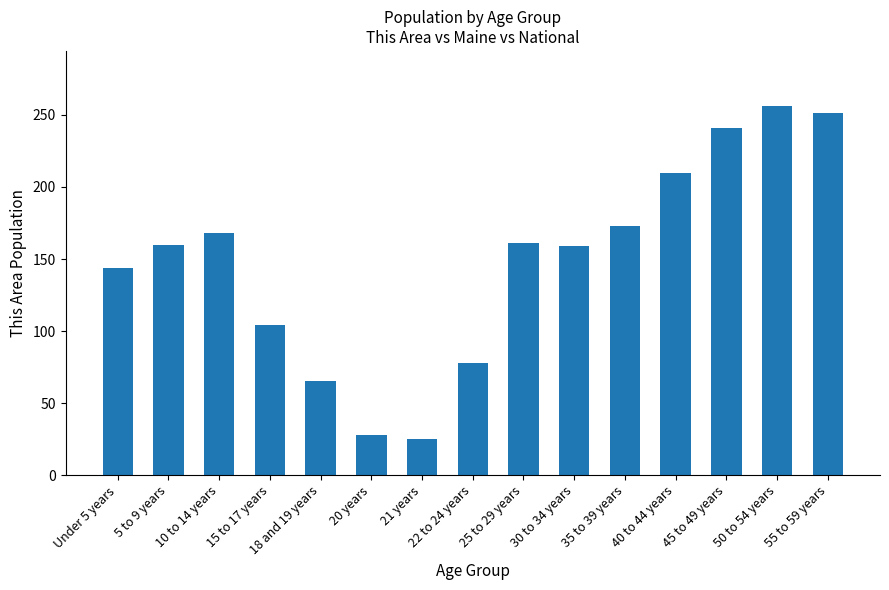

At which category does the chart reach its peak across all series?

50 to 54 years